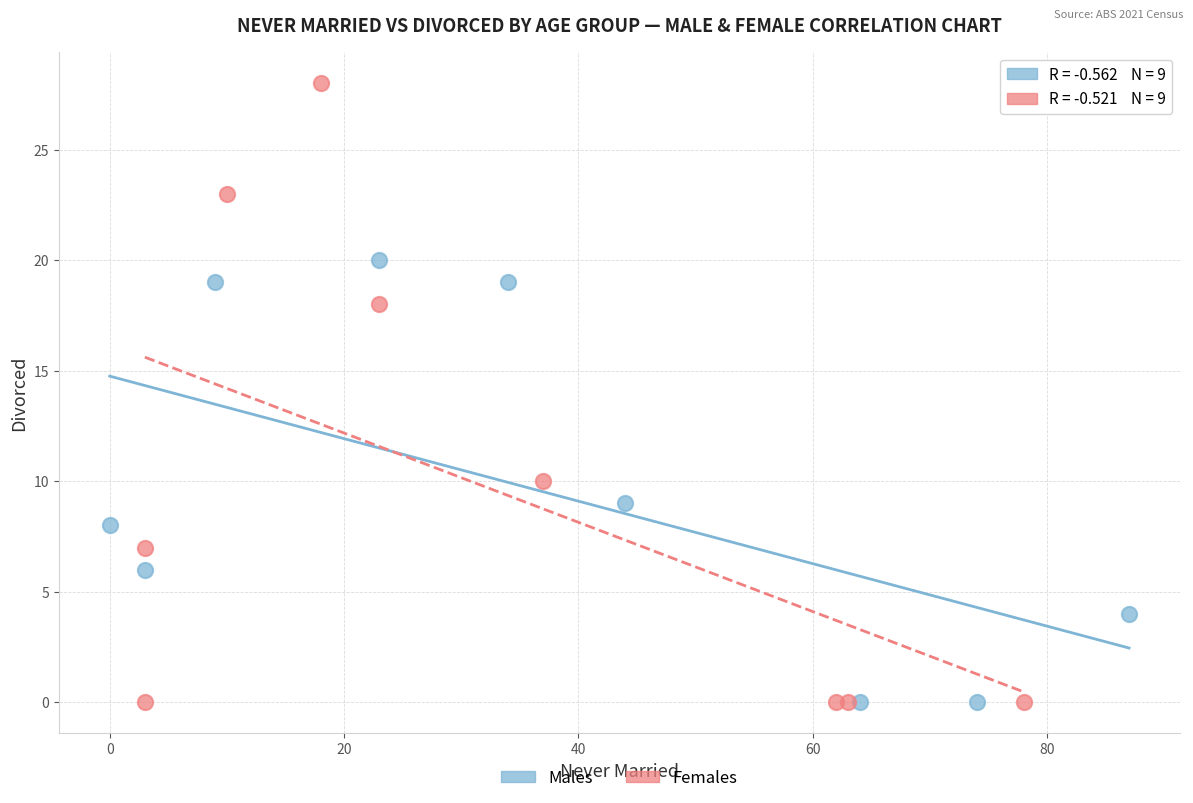

Which series contains the highest Y value?

Females